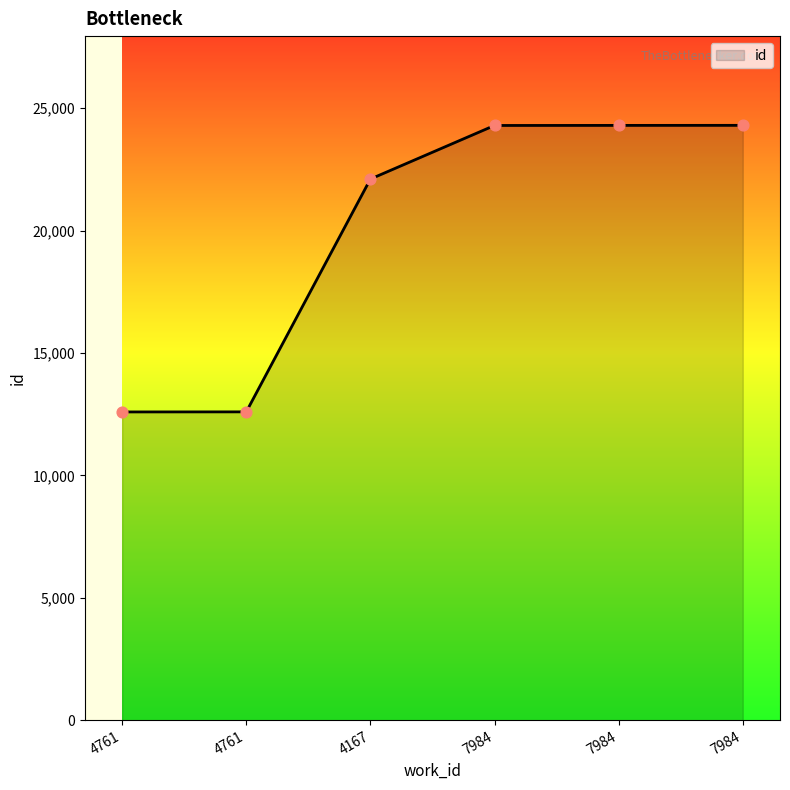

Between 4761 and 7984, which is larger?

7984